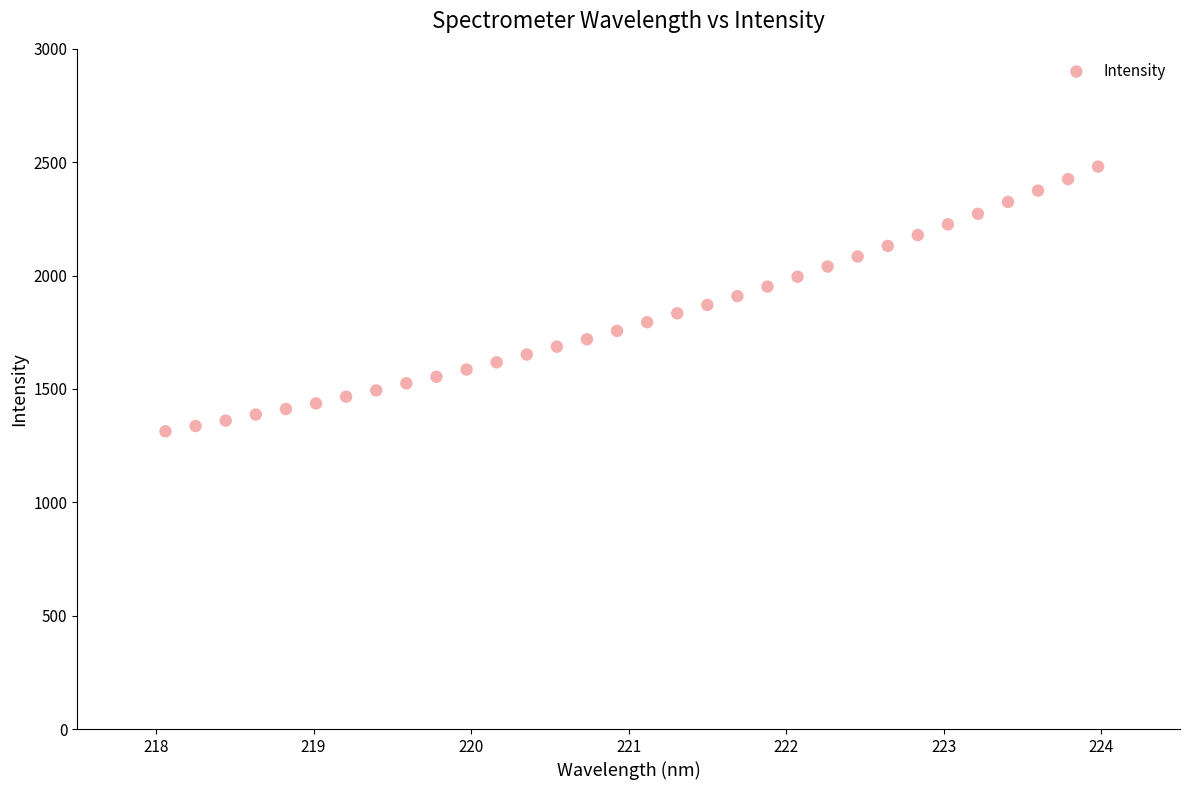

What is the range of Y values (max minus min)?

1167.6